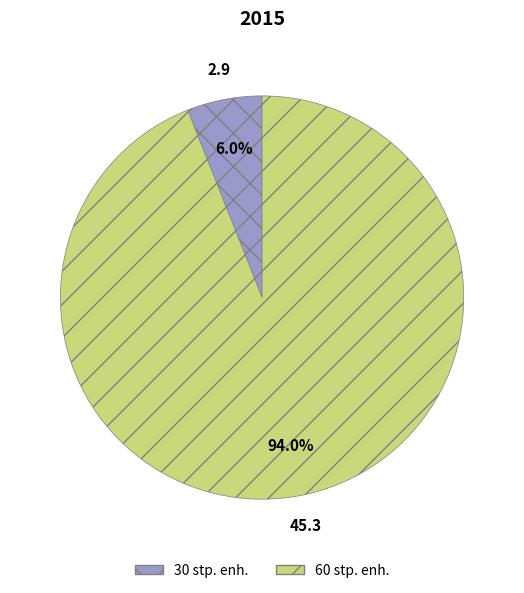

What percentage do 60 stp. enh. and 30 stp. enh. together represent?

100.0%